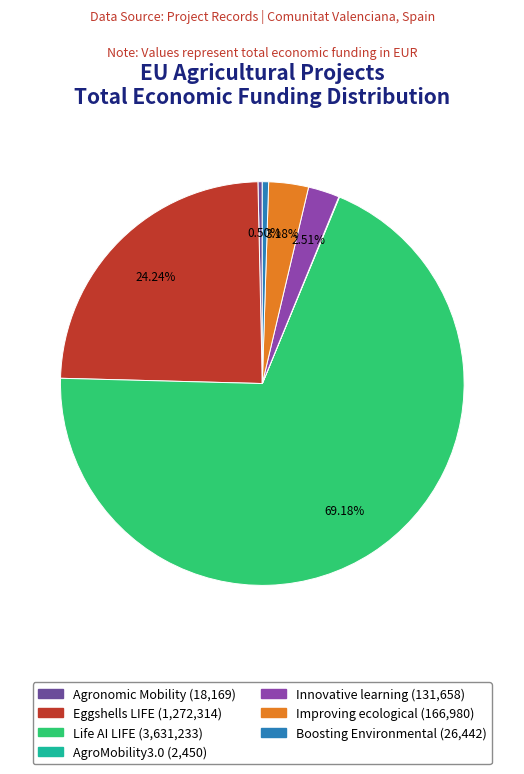

Does any single category account for the majority?

Yes